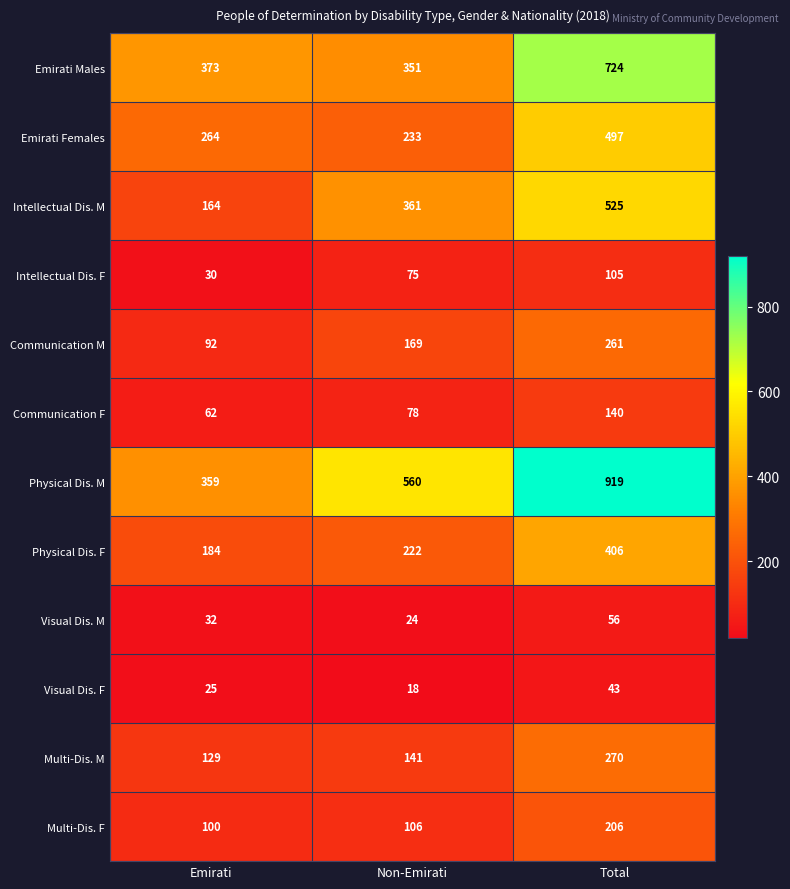

Between Emirati and Total, which series saw the biggest shift?

Physical Dis. M